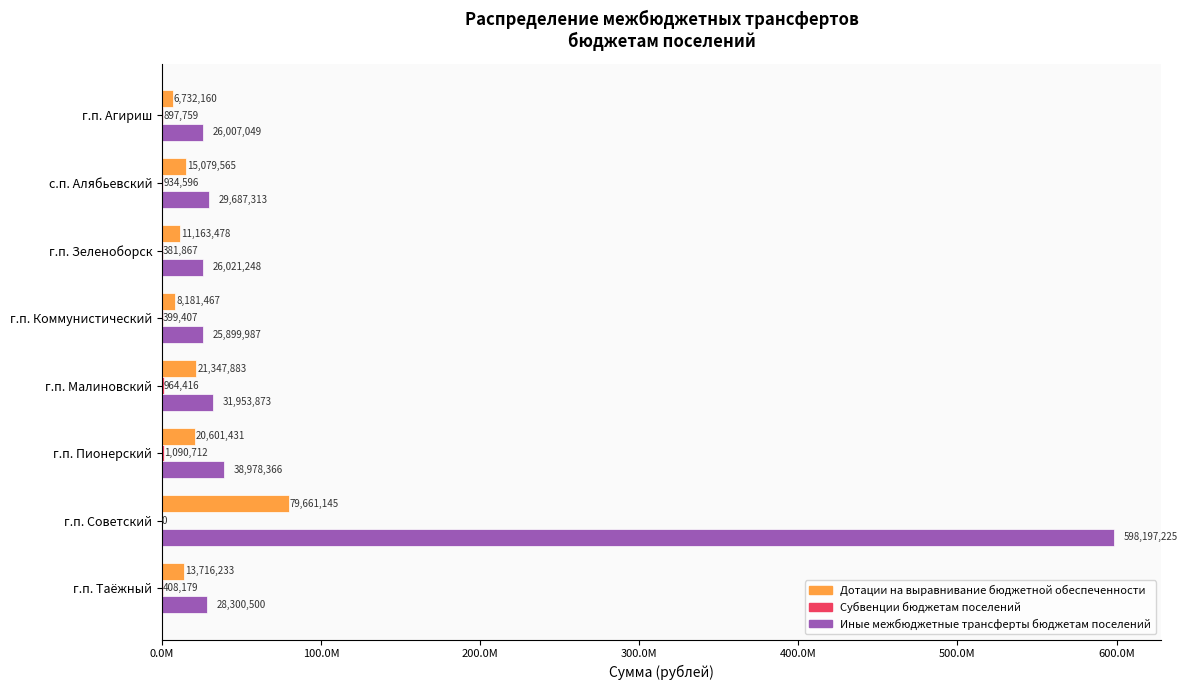

What are all the series names shown in the legend?

Дотации на выравнивание бюджетной обеспеченности, Субвенции бюджетам поселений, Иные межбюджетные трансферты бюджетам поселений